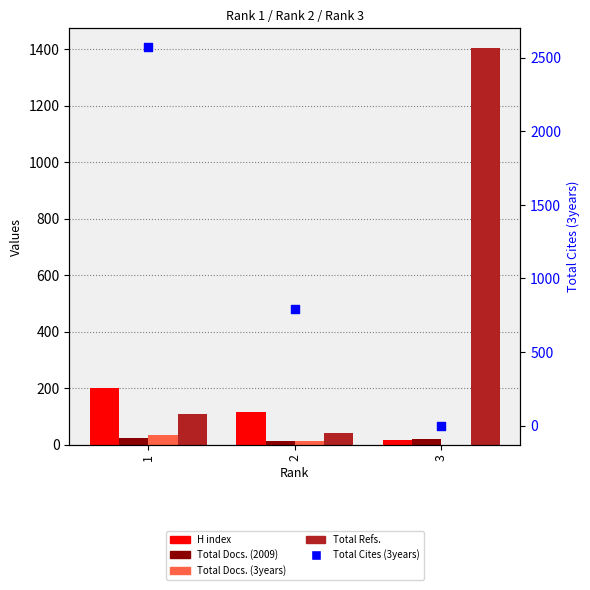

What is the total value across all series at 1?

2942